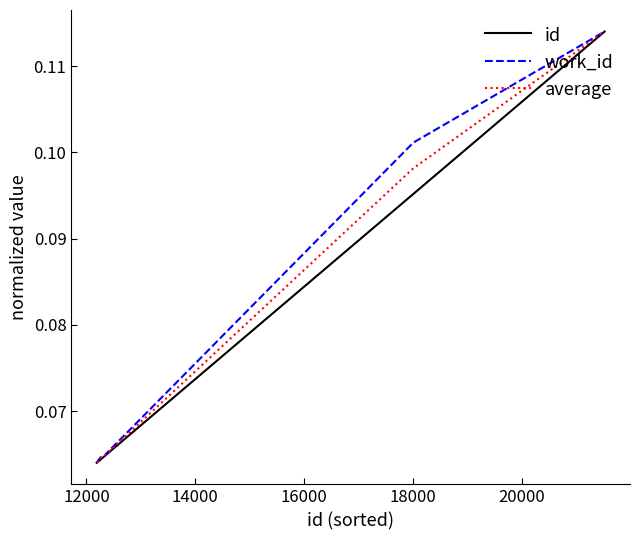

What is the value of the work_id point at the 2nd from the left?

0.1